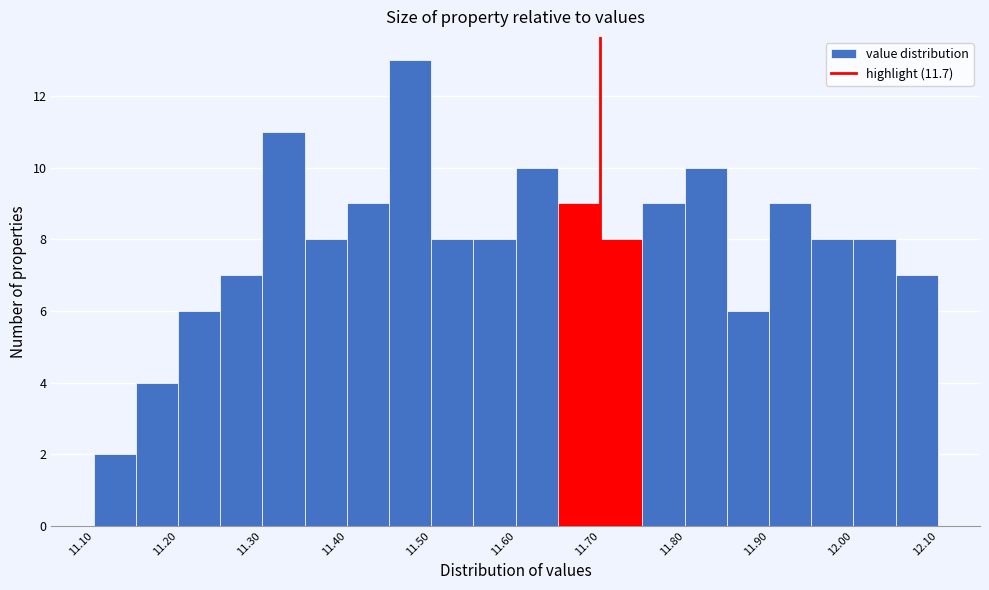

What is the height of the bar covering 11.95 to 12.00 on the x-axis? The values are not printed on the chart, so give them approximately, as read against the axis.

8